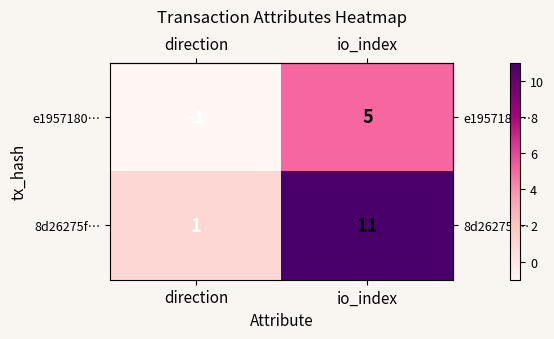

At which label is 8d26275f… closest to 6?

direction